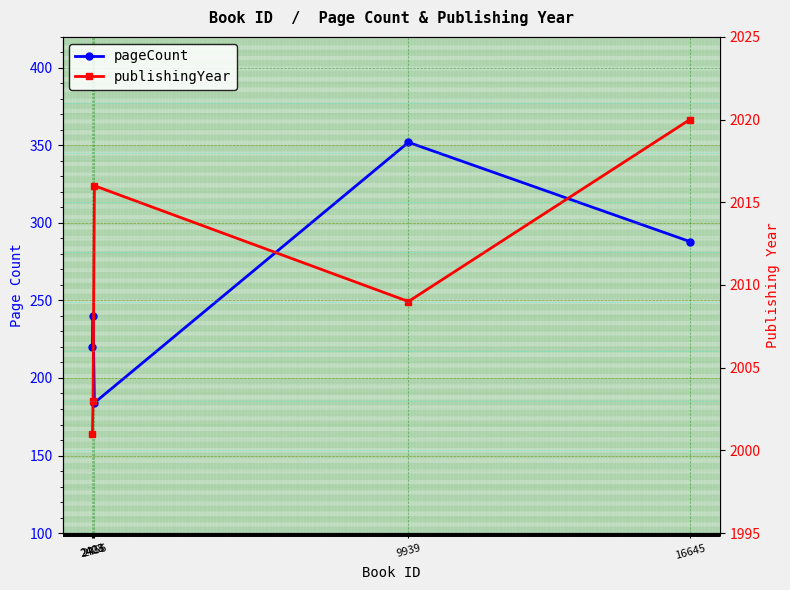

How many distinct data groups are displayed?

2